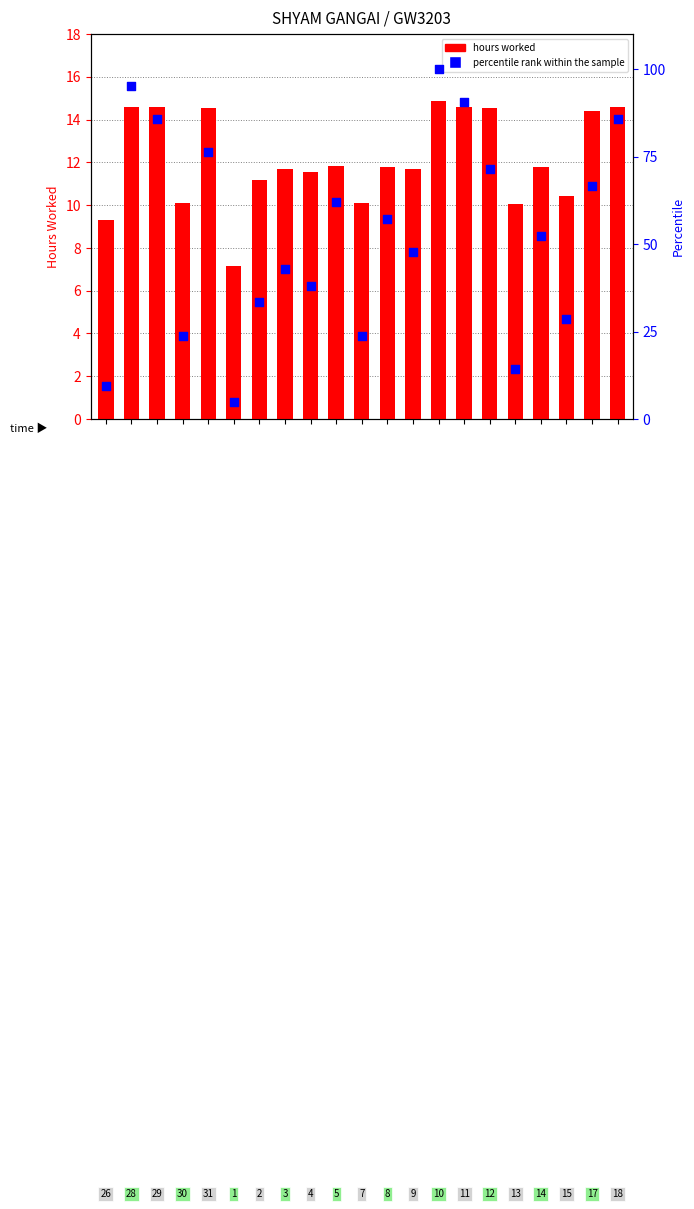

Which series has the widest spread of Y values?

percentile rank within the sample